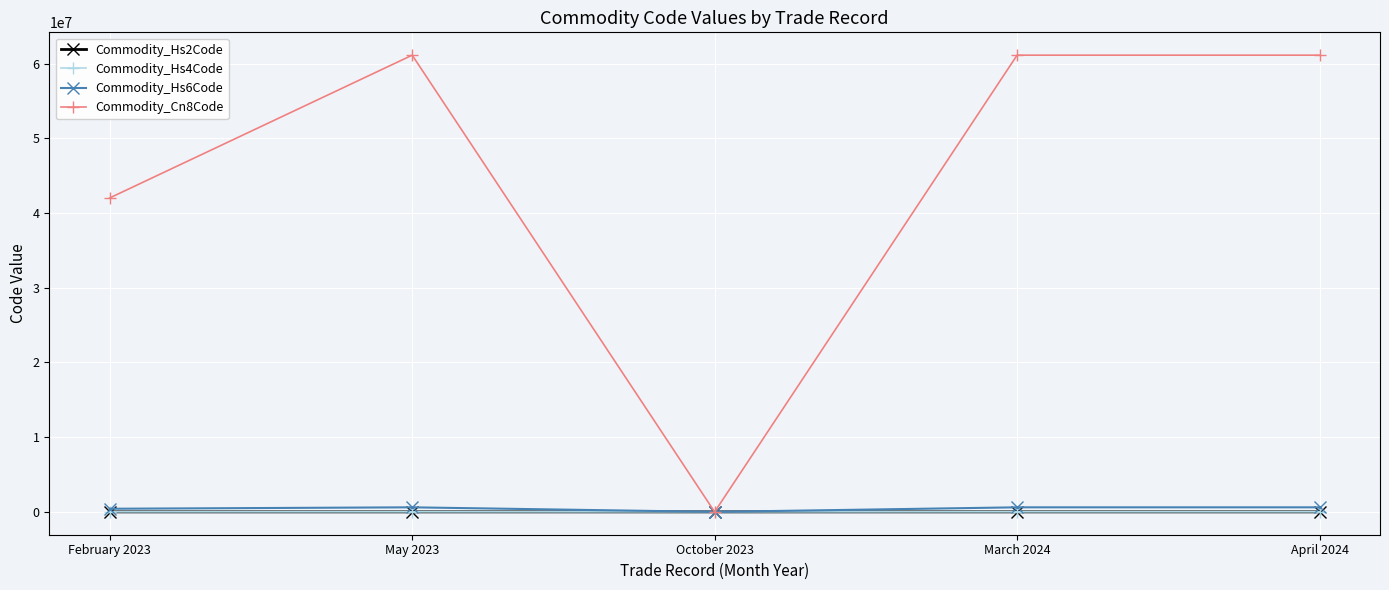

Between February 2023 and May 2023, which series saw the biggest shift?

Commodity_Cn8Code